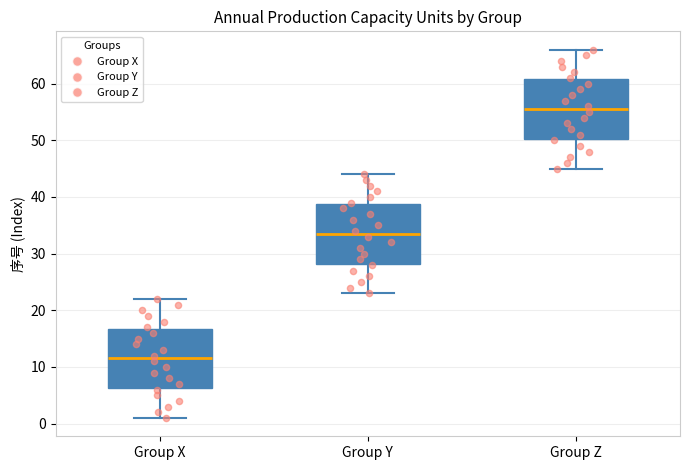

Which box's median line is the lowest?

Group X